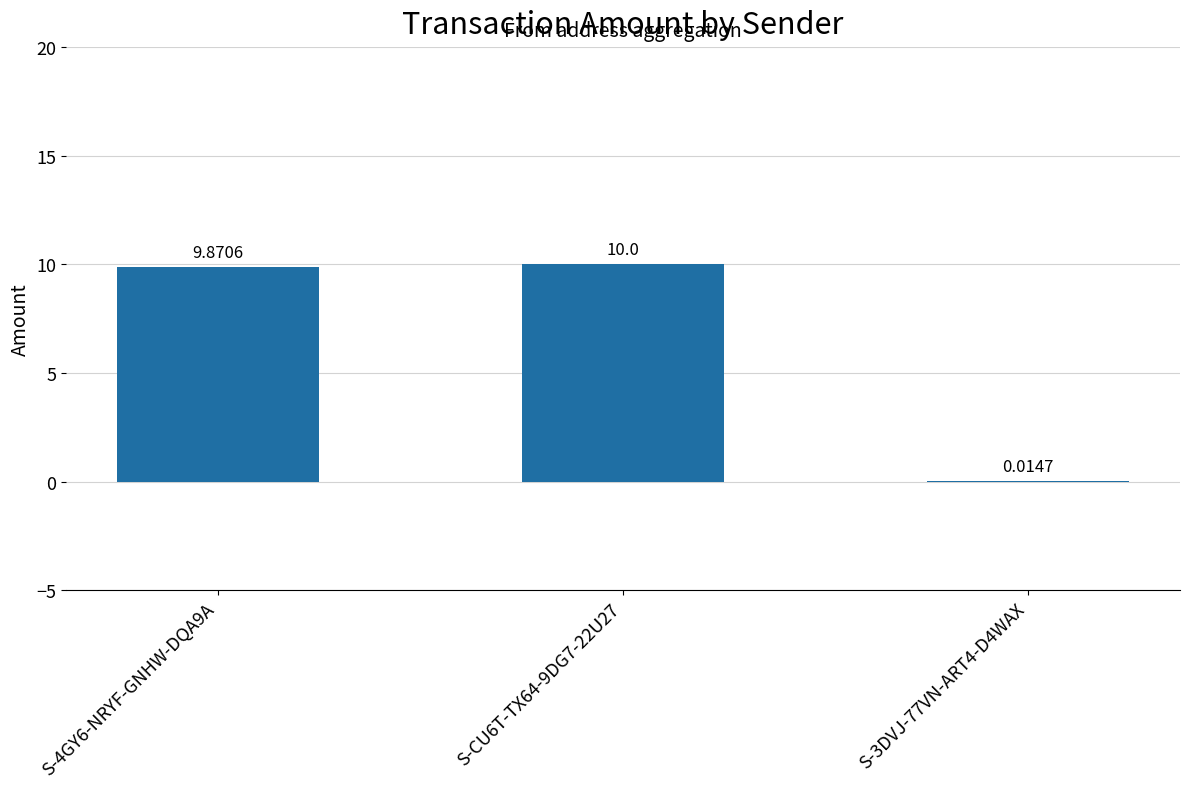

What is the sum of all values?

19.9